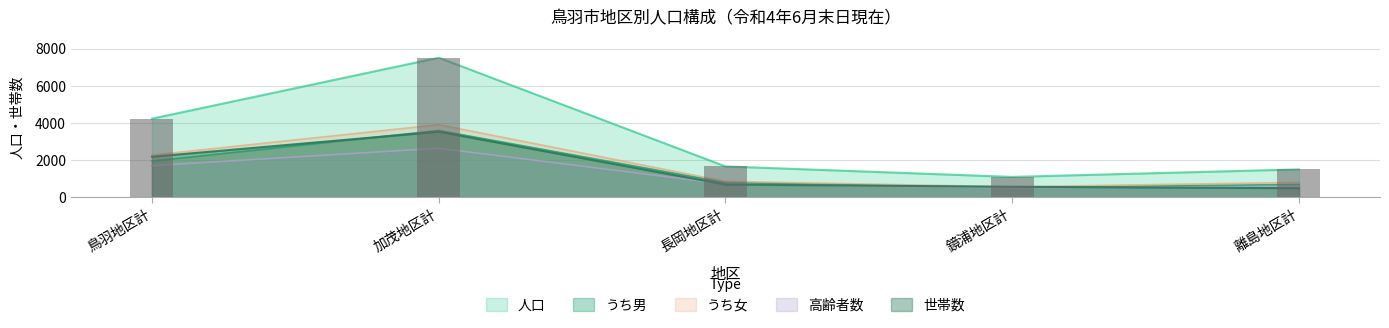

What is the label of the 2nd bar from the left?

加茂地区計